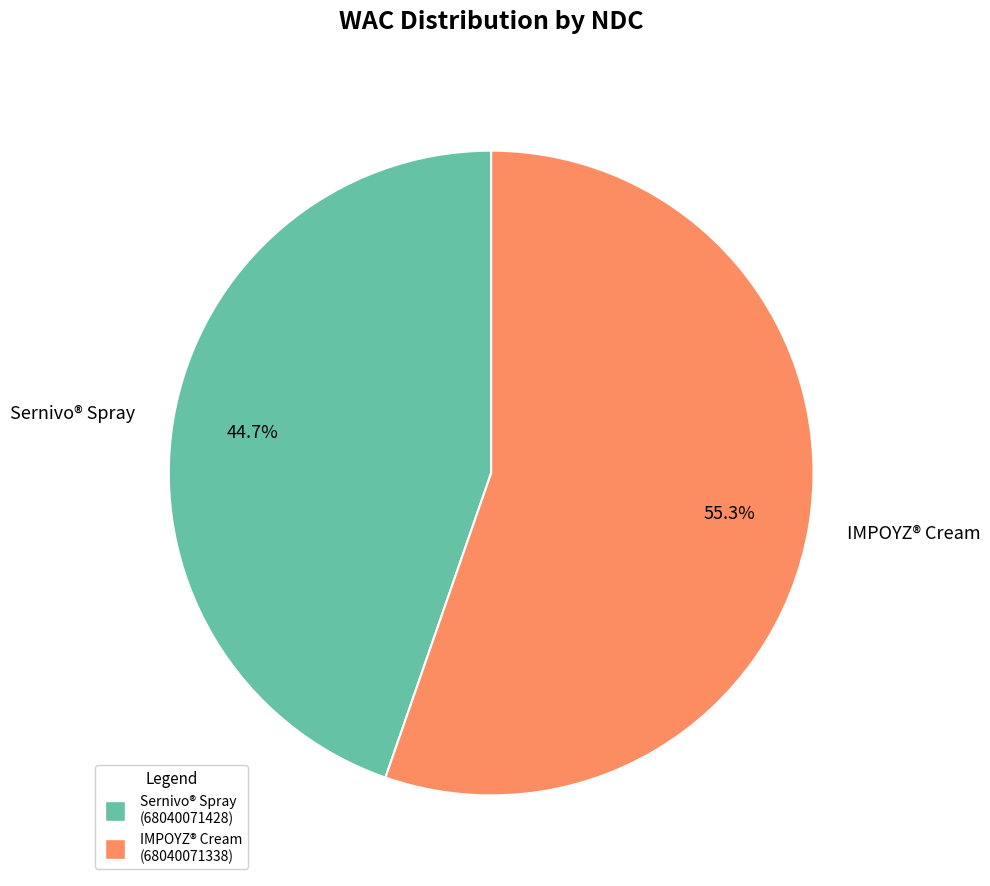

What is the largest slice in the pie chart?

IMPOYZ® Cream